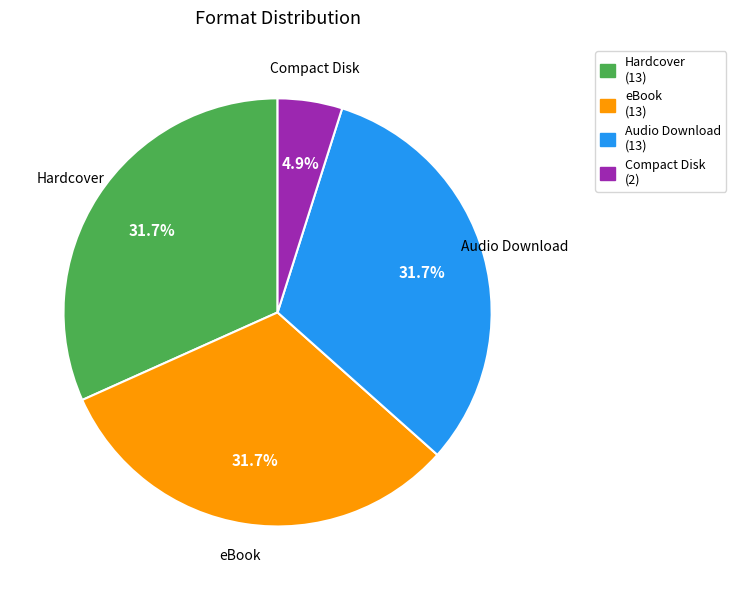

Count the number of slices in the pie.

4